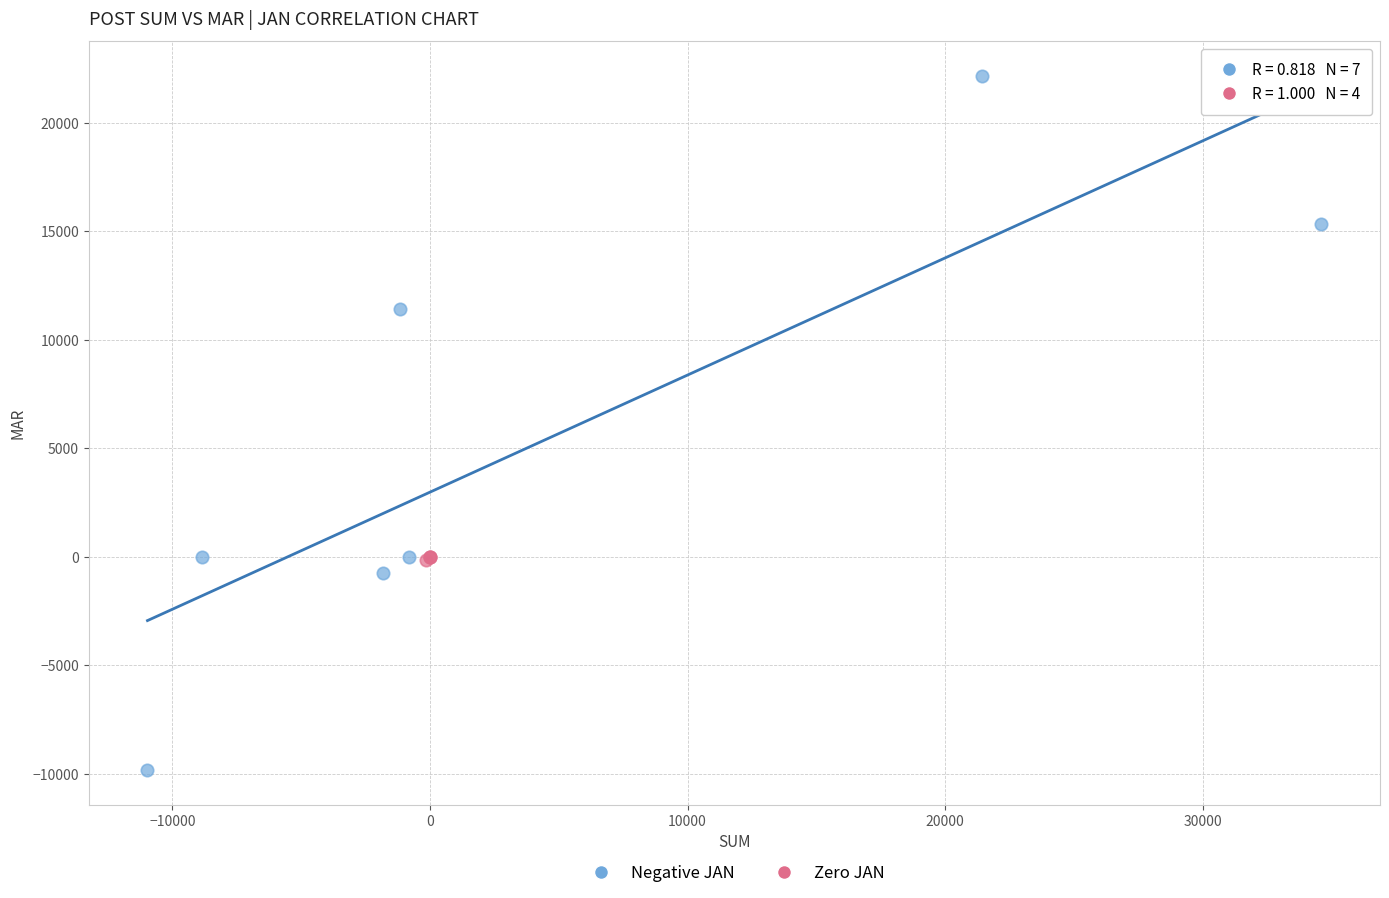

Which series reaches the maximum Y coordinate?

Negative JAN